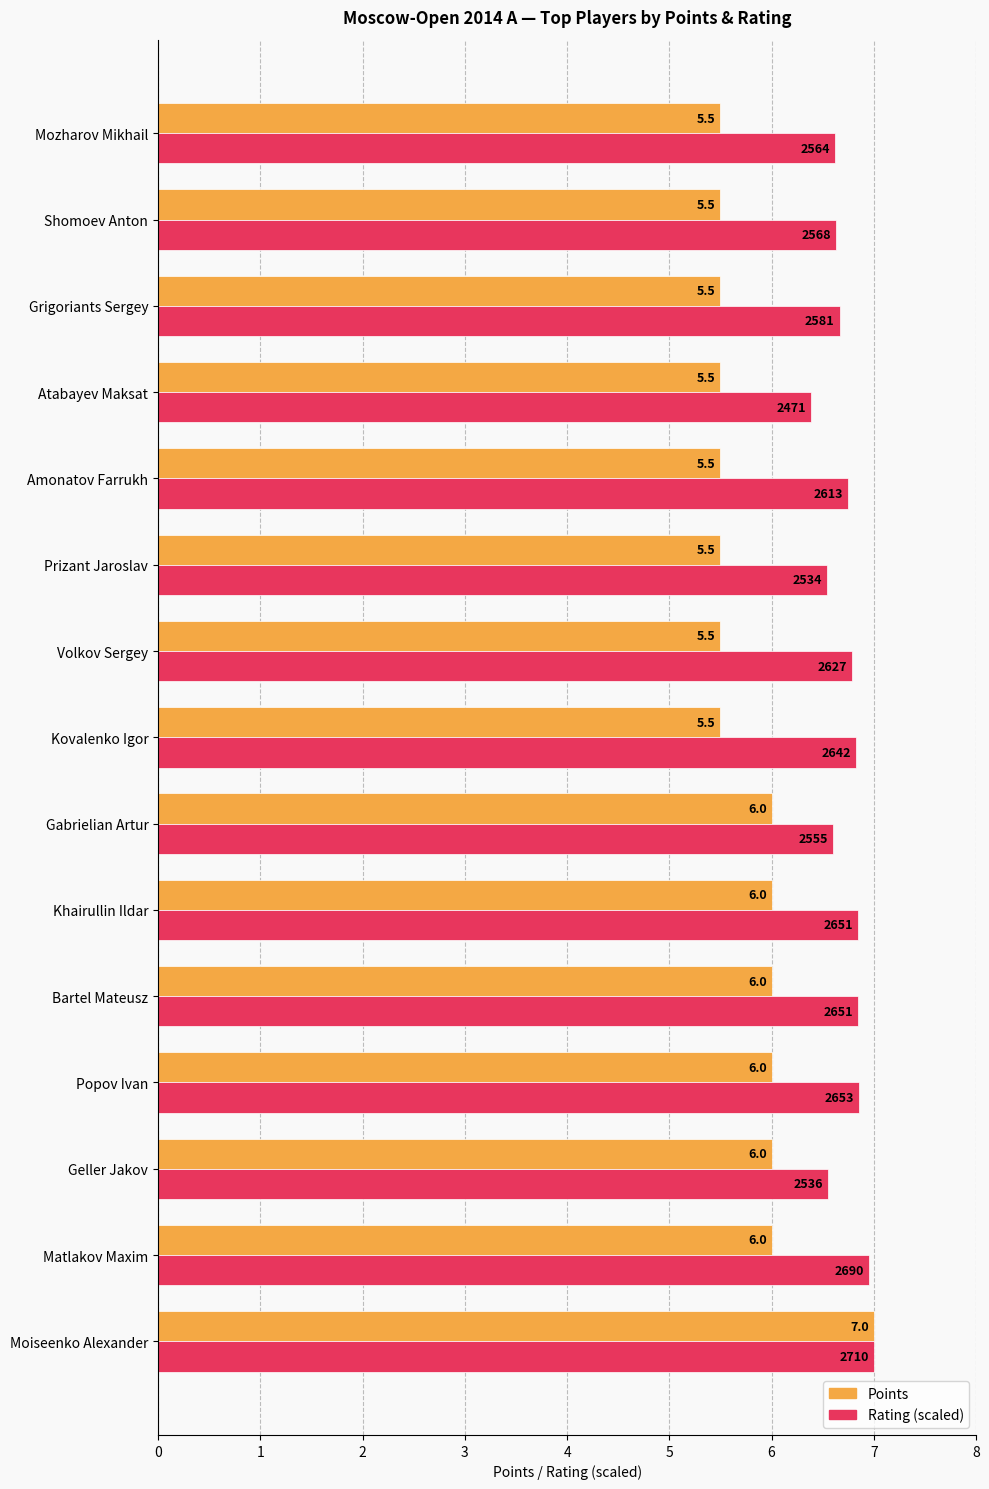

The Rating (scaled) series shows 6.6 at Geller Jakov. True or false?

True